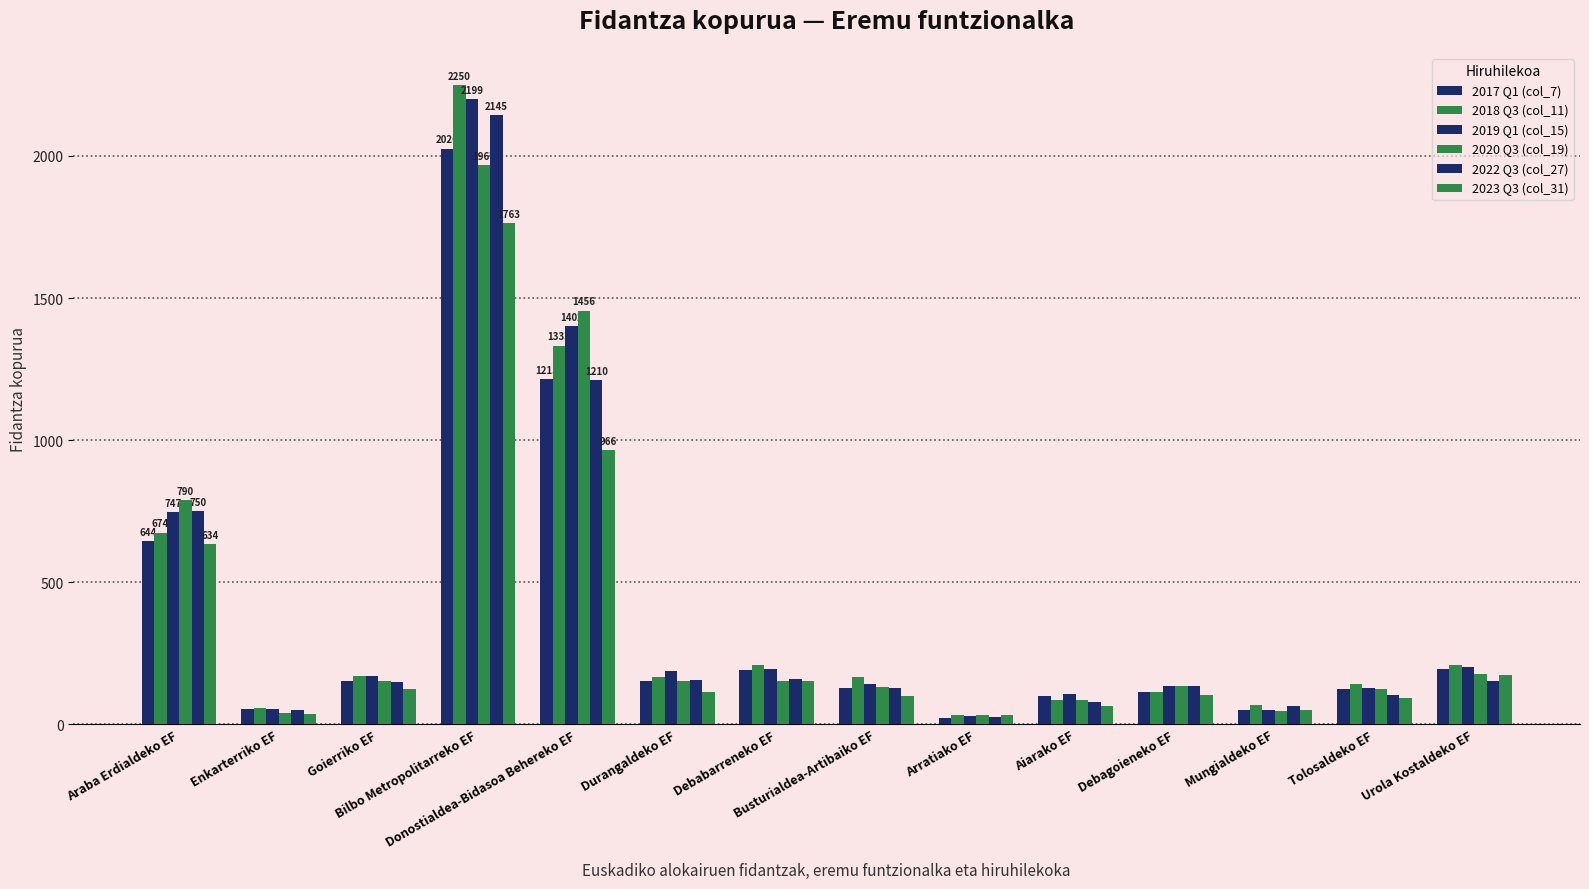

At how many categories does at least one series exceed 1446?

2